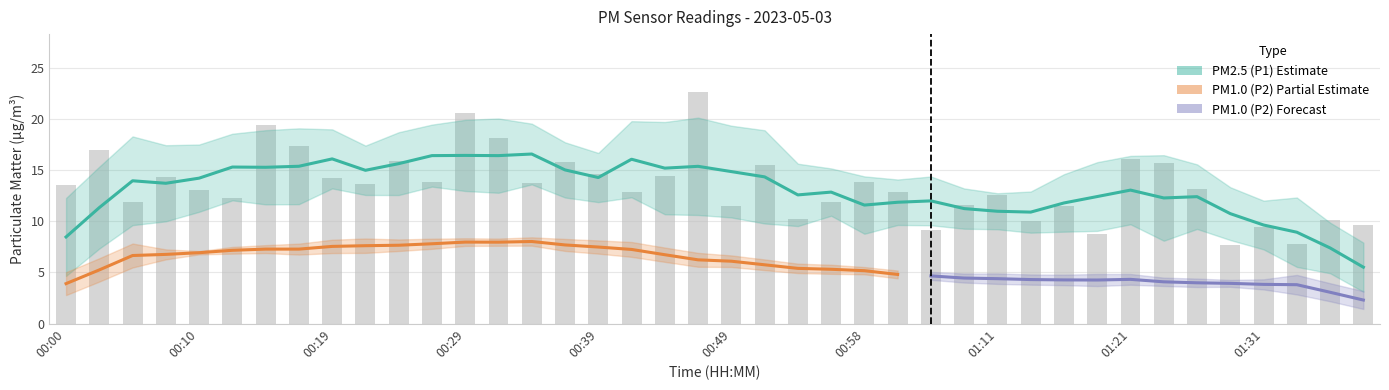

Is it true that the value at 01:41 is 2.6?

False